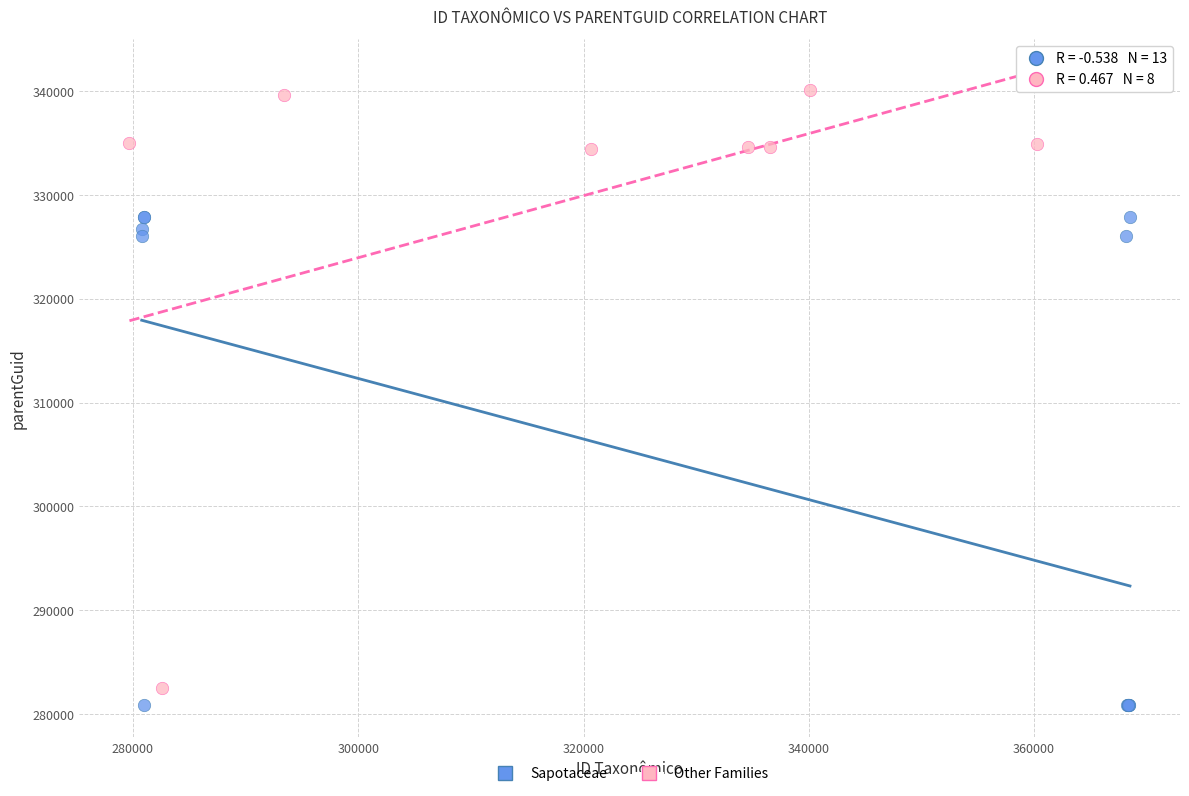

Which series has the widest spread of Y values?

Other Families